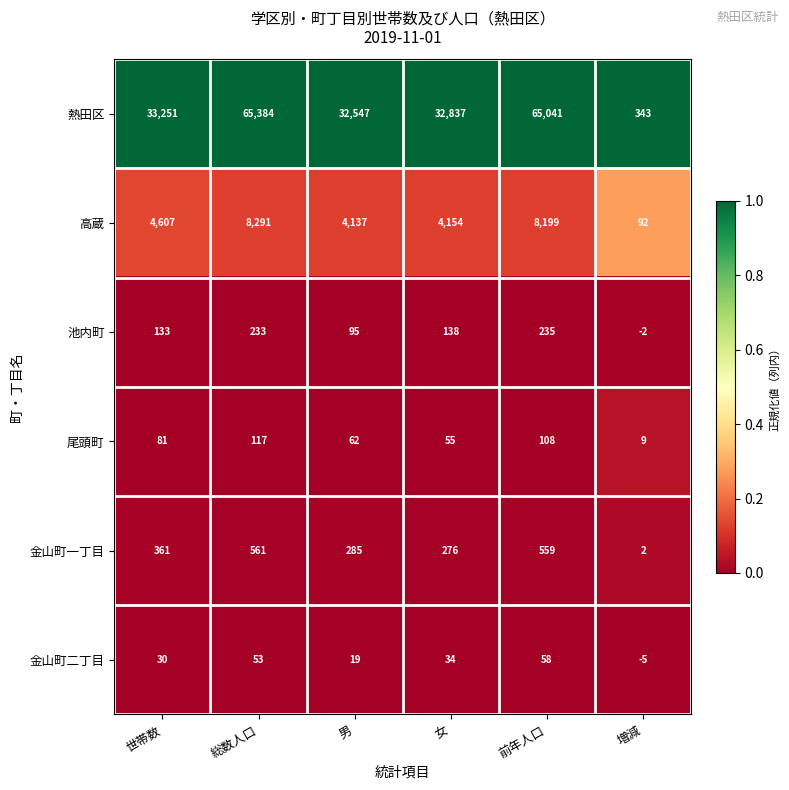

At which label is 池内町 closest to 116?

世帯数